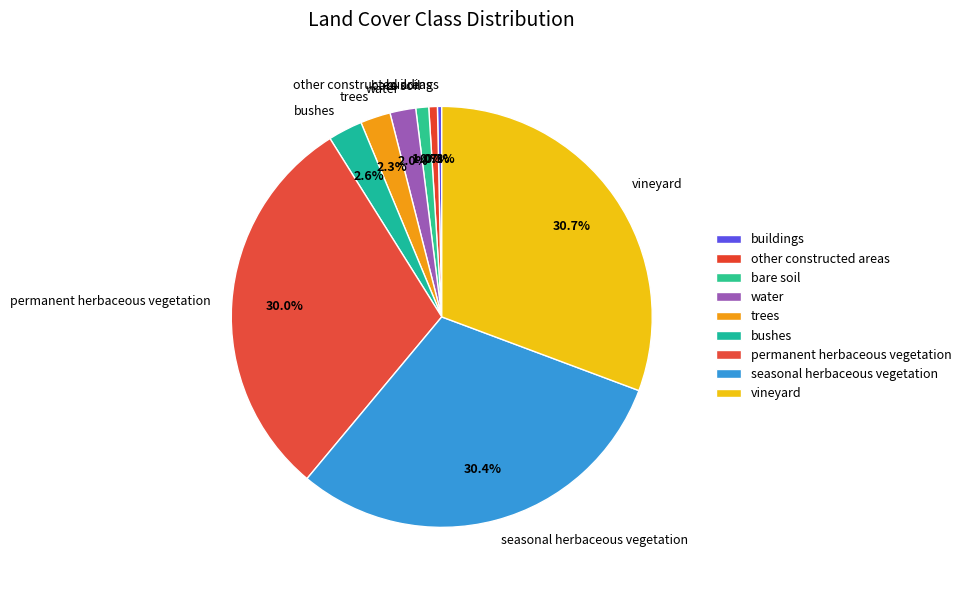

How much of the chart is everything except vineyard?

69.3%